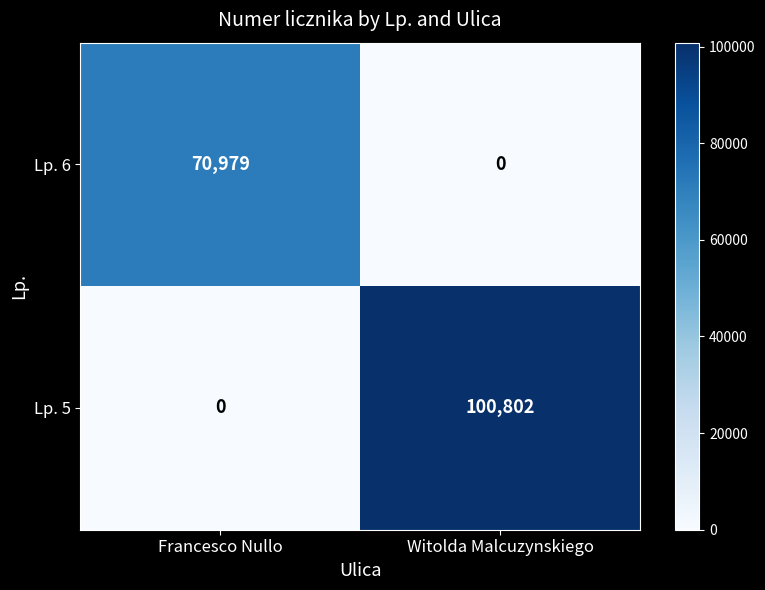

The value of Lp. 5 at Witolda Malcuzynskiego is 167969. True or false?

False